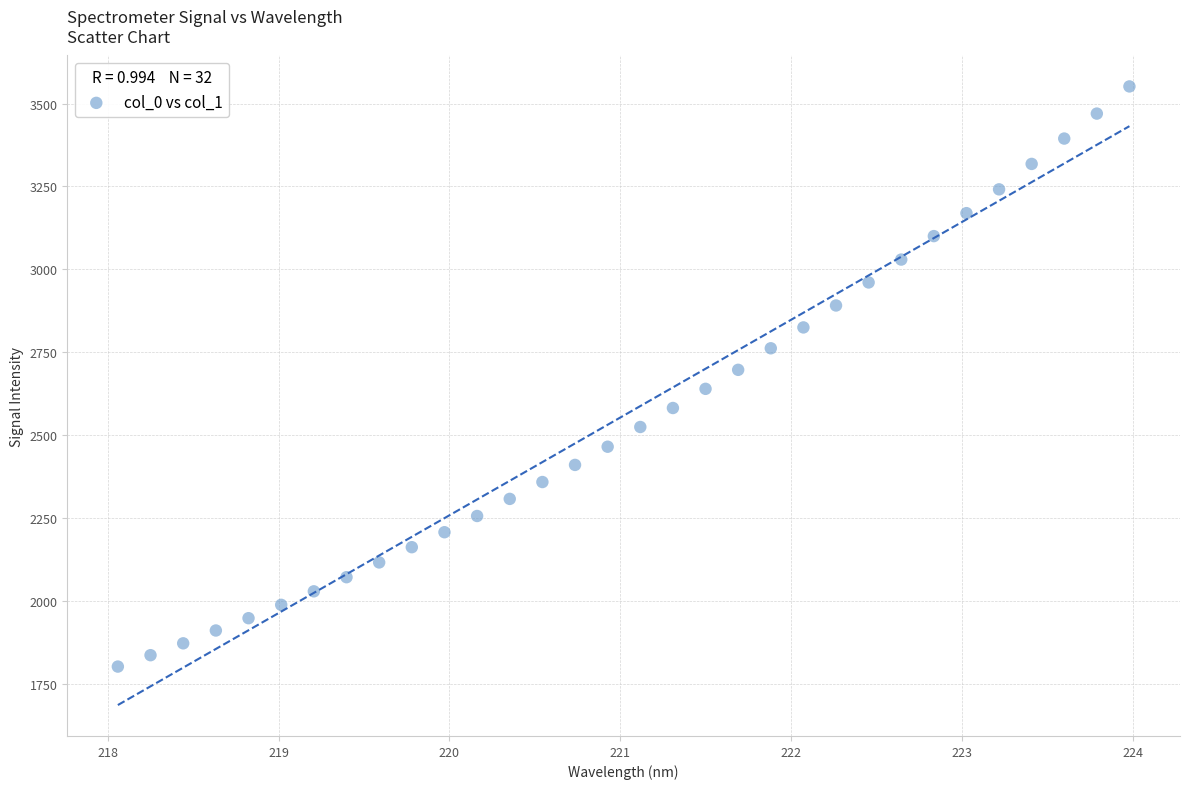

What is the range of X values (max minus min)?

5.9